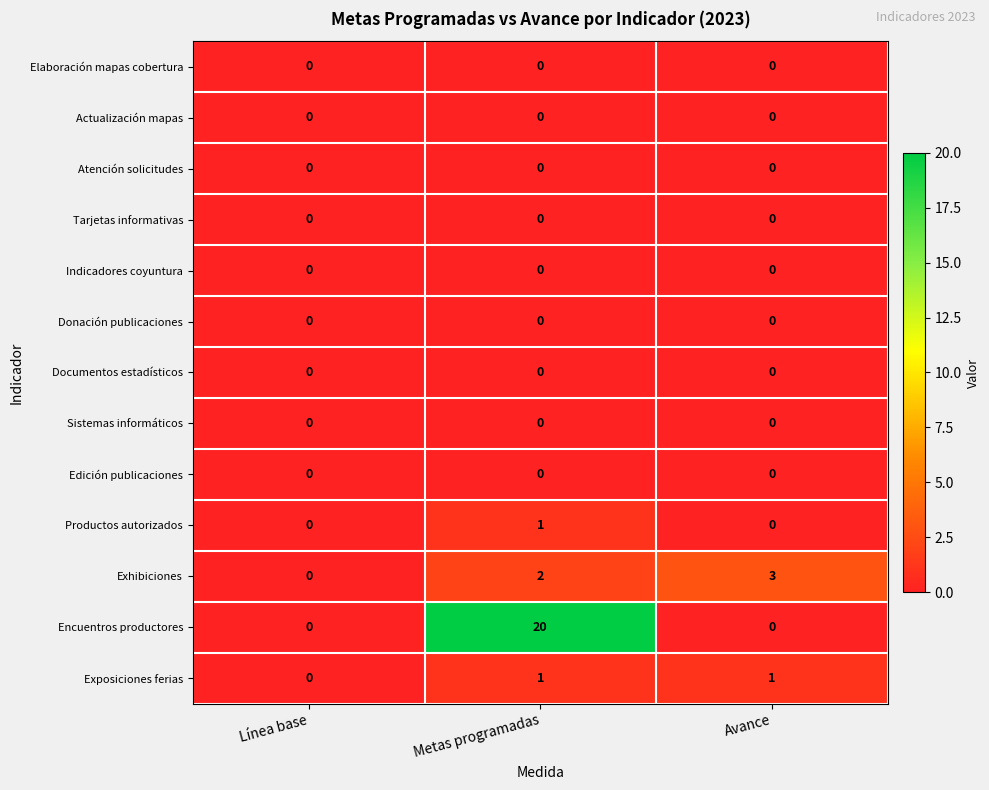

Which series has the largest total across all categories?

Encuentros productores